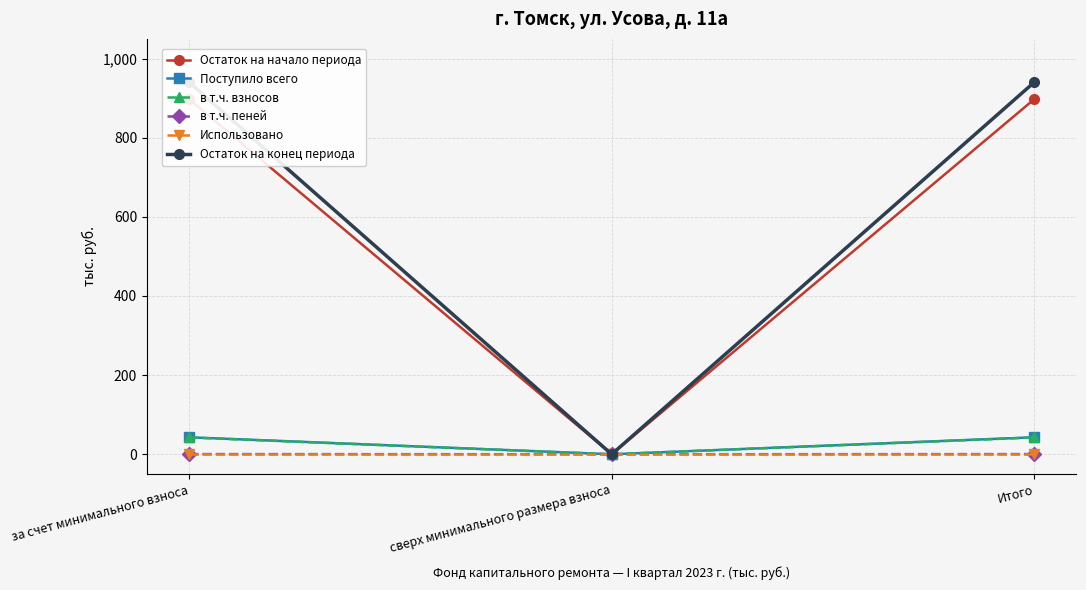

At how many categories does at least one series exceed 299?

2